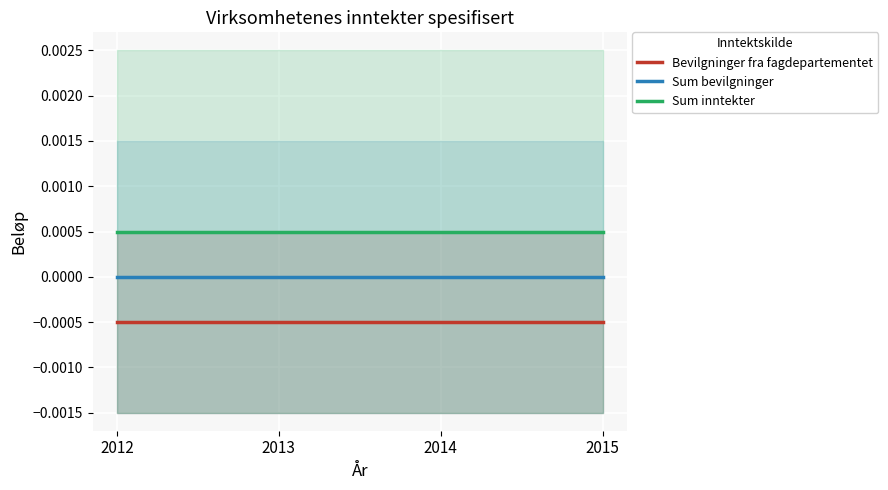

True or false: Bevilgninger fra fagdepartementet and Sum inntekter intersect in this chart.

False